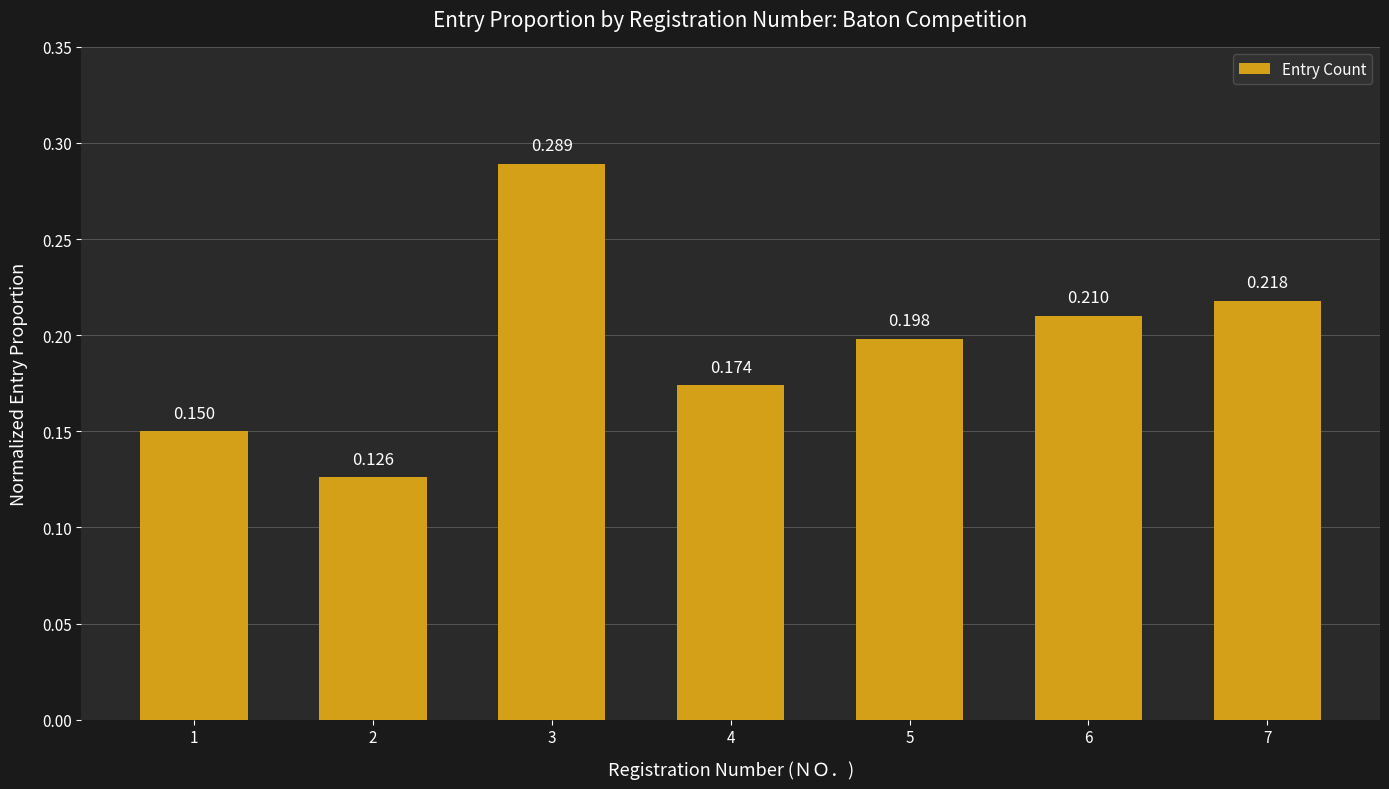

What is the change in value from 1 to 3?

+0.1